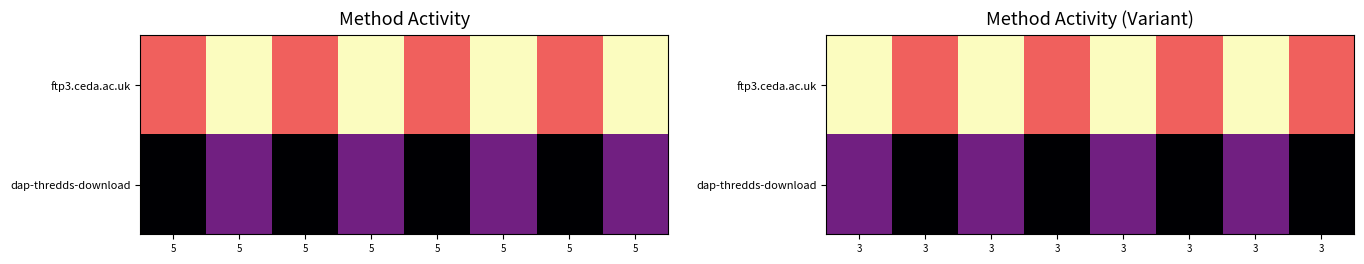

Which category has the lowest value across all series?

3